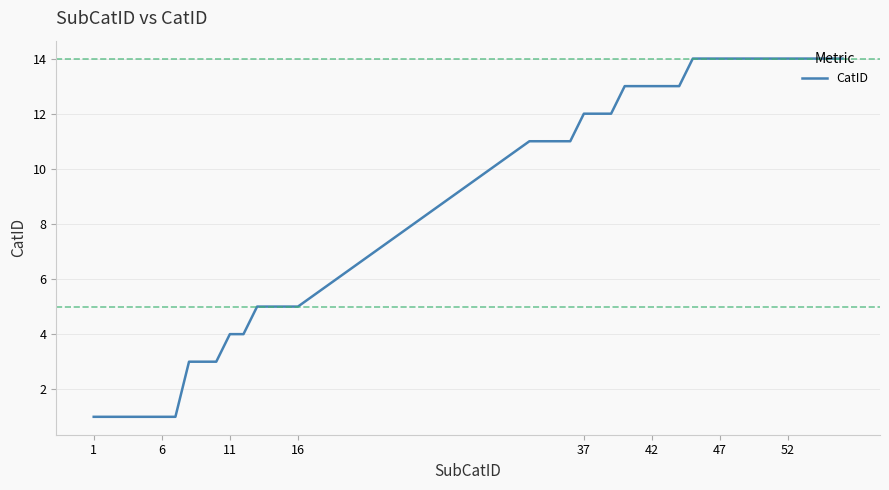

What is the difference between the maximum and minimum values?

13